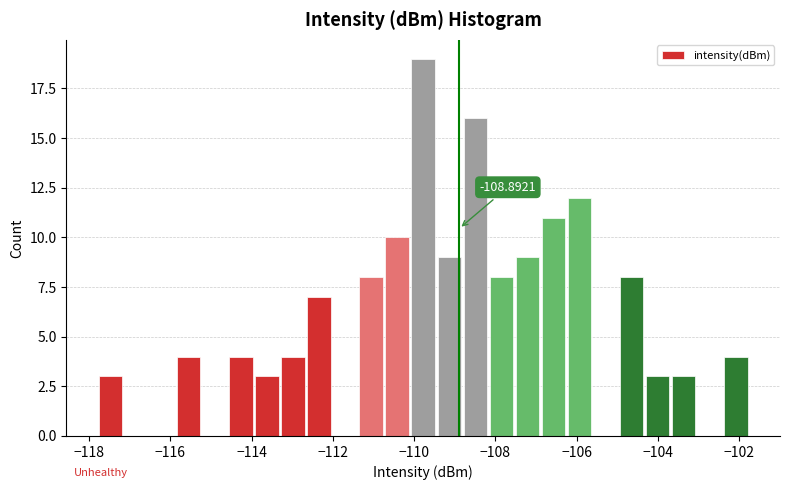

Around what value on the x-axis is the tallest bar? Give the approximate position of its centre, as read against the axis.

-109.8